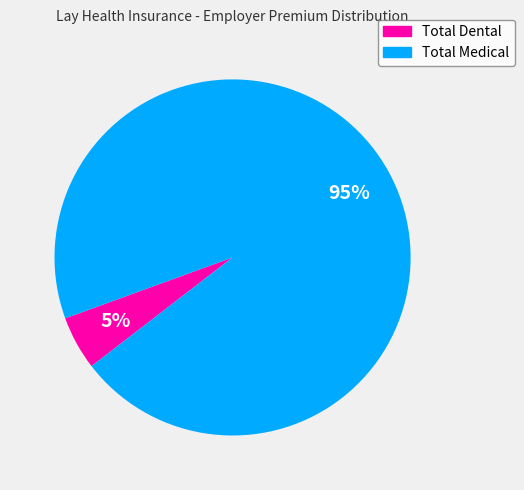

Which slice is the largest?

Total Medical